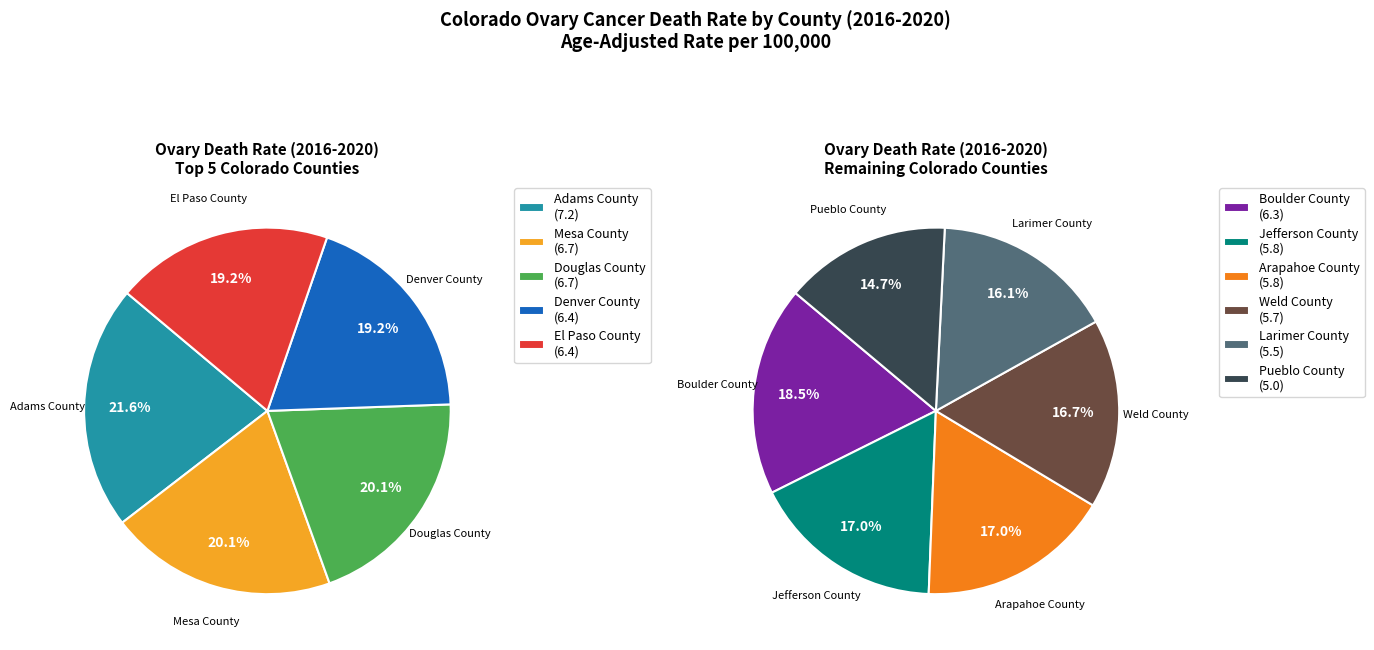

Which category has the smallest portion of the pie?

Pueblo County